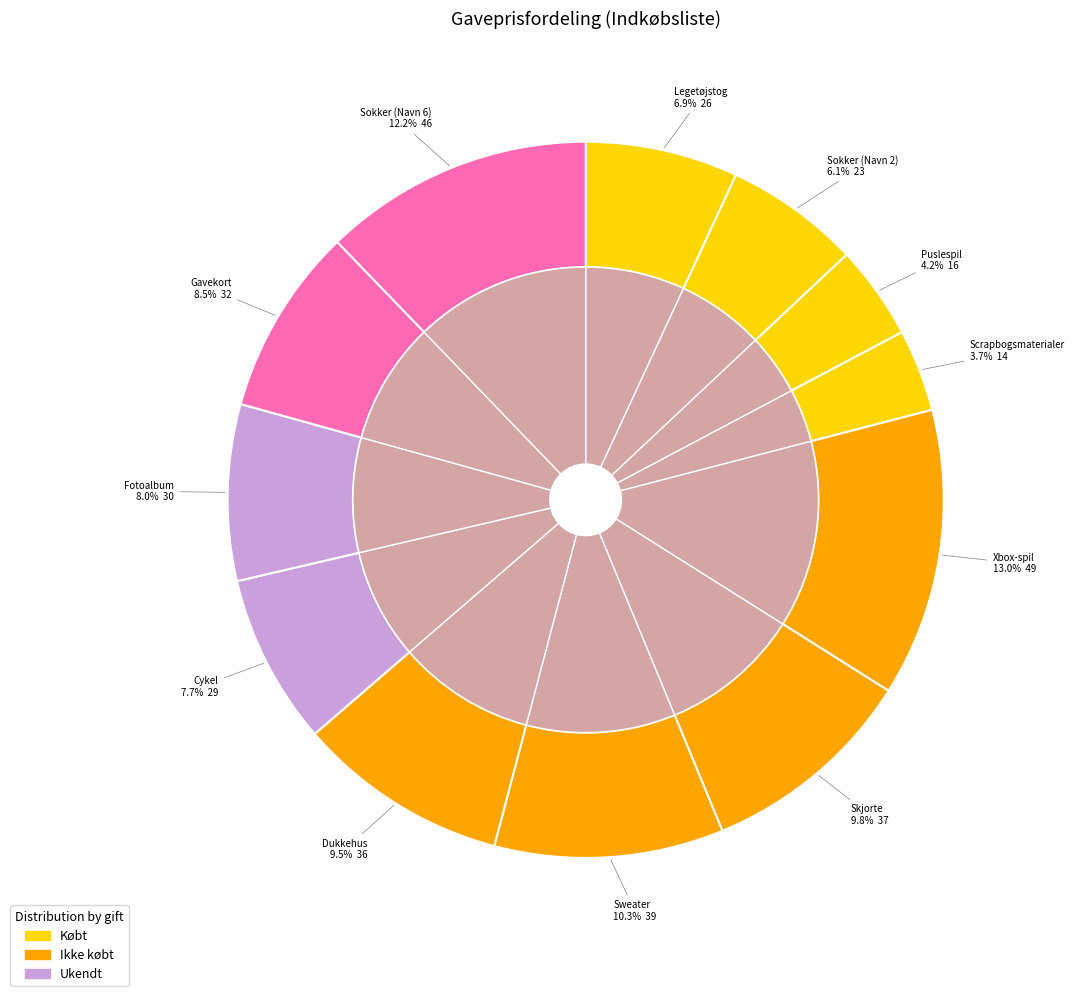

To the nearest percent, what portion does Sokker (Navn 6) represent?

12%